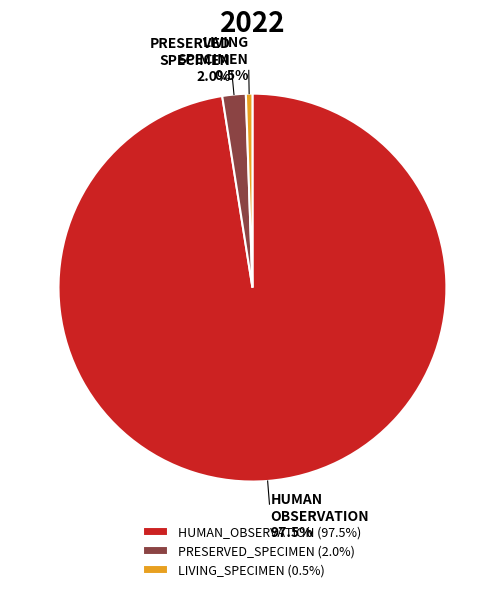

What percentage is the PRESERVED_SPECIMEN slice, to the nearest percent?

2%